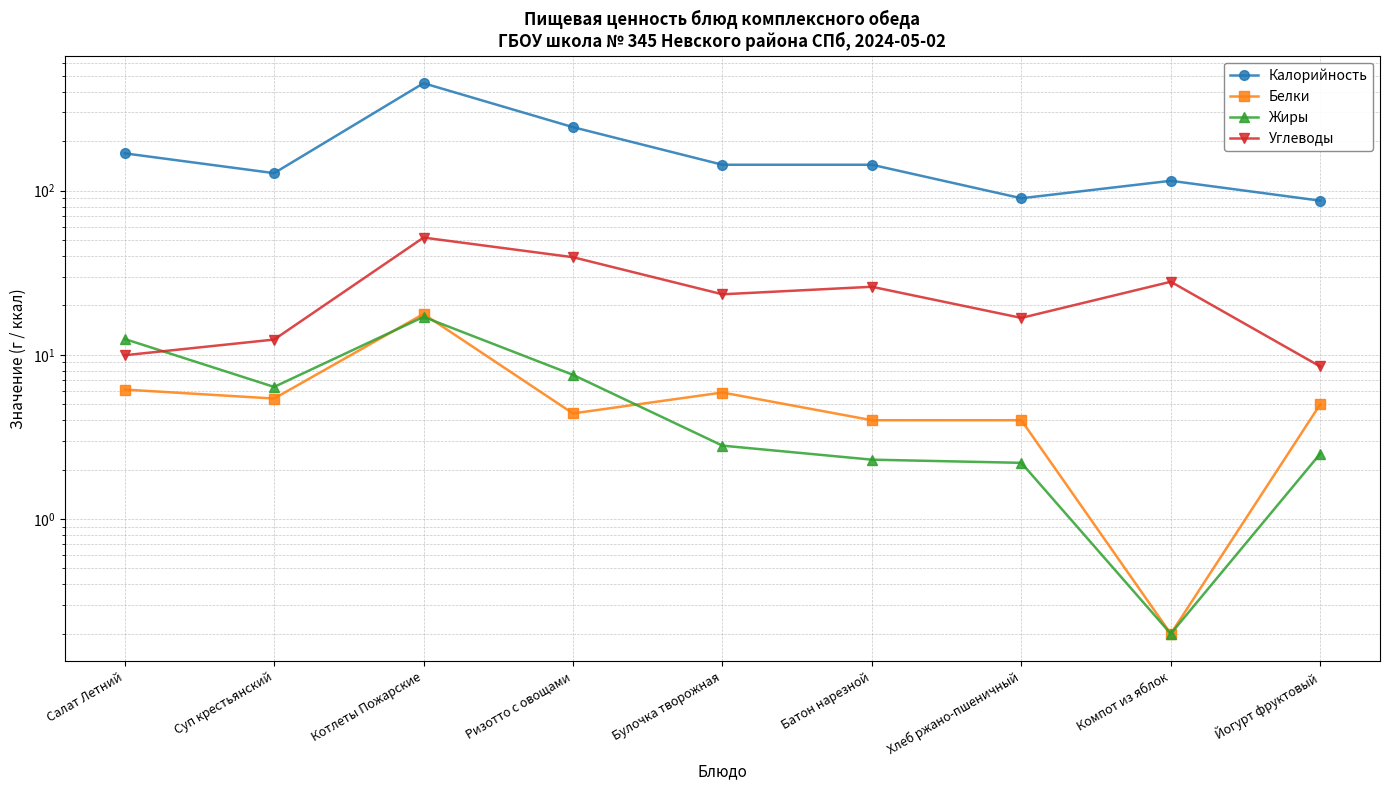

Rank the series at Булочка творожная from lowest to highest value.

Жиры, Белки, Углеводы, Калорийность